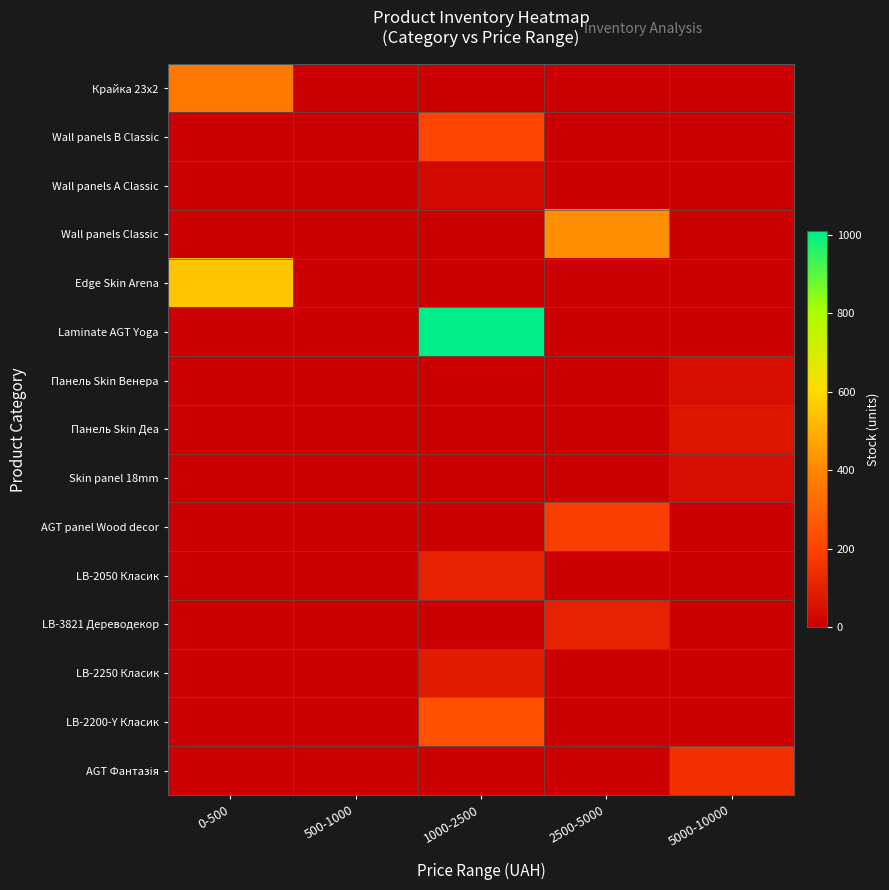

Which has a higher value, 500-1000 or 5000-10000?

500-1000